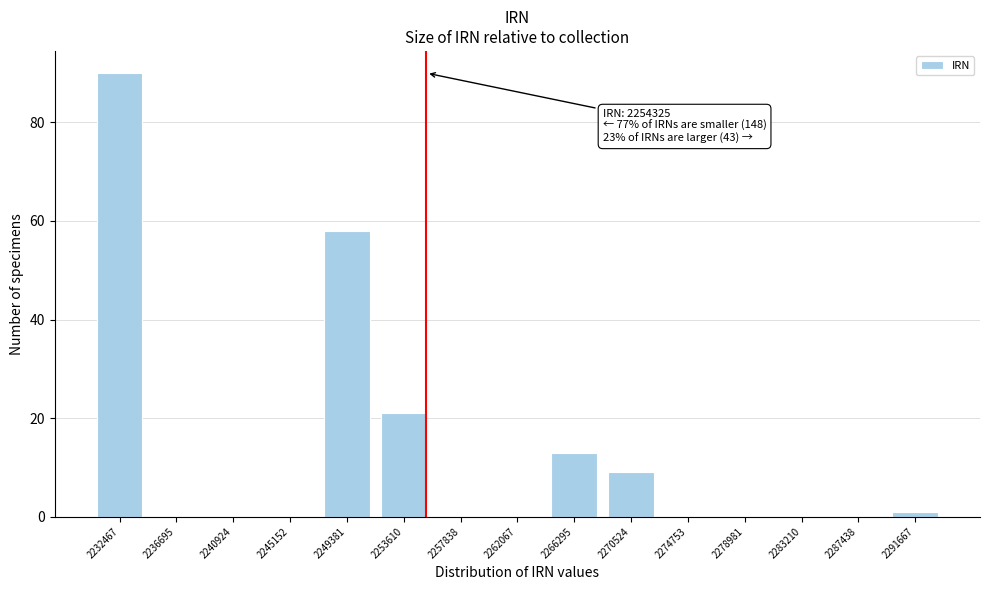

Reading left to right, transcribe all the data shown in this chart.

2232467=90	2236695=0	2240924=0	2245152=0	2249381=58	2253610=21	2257838=0	2262067=0	2266295=13	2270524=9	2274753=0	2278981=0	2283210=0	2287438=0	2291667=1